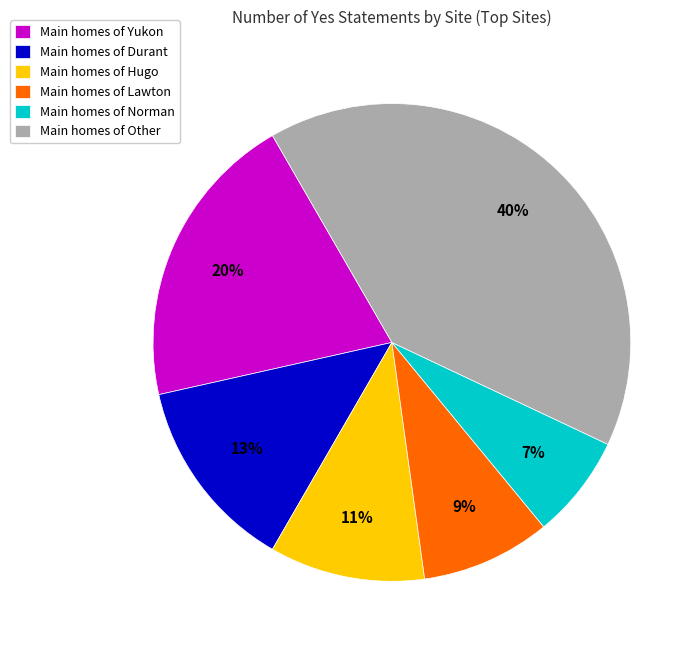

Is there a majority slice in this chart?

No